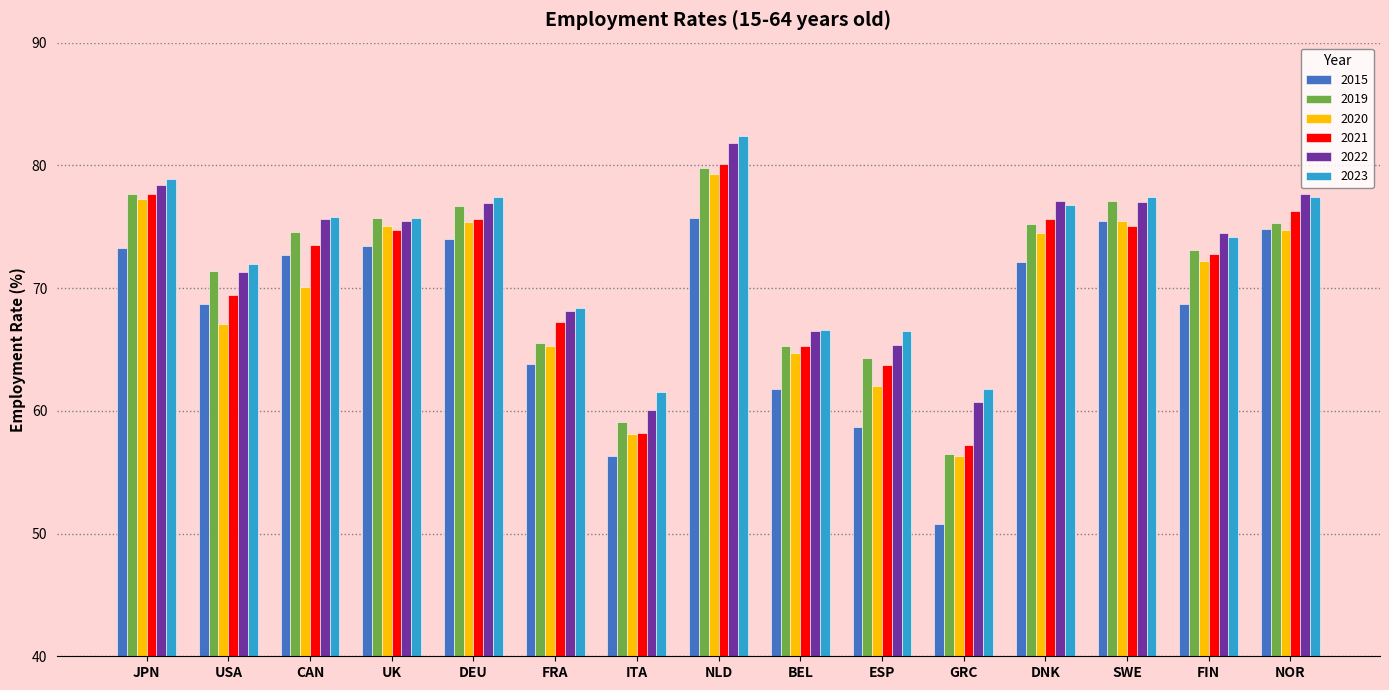

Which series has the widest spread of values?

2015